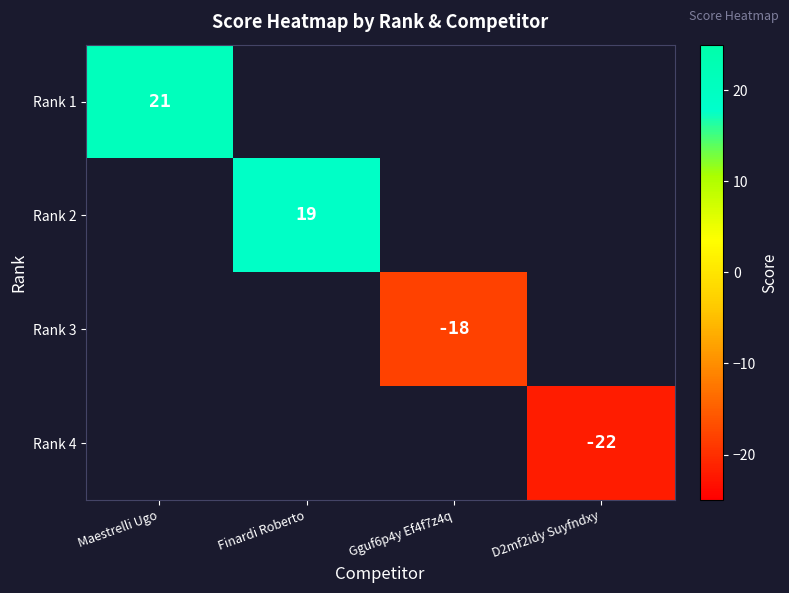

The Rank 1 series shows 21 at Maestrelli Ugo. True or false?

True